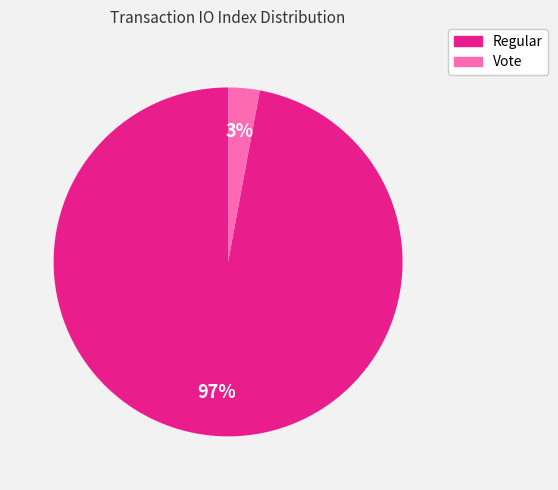

Does any single category account for the majority?

Yes